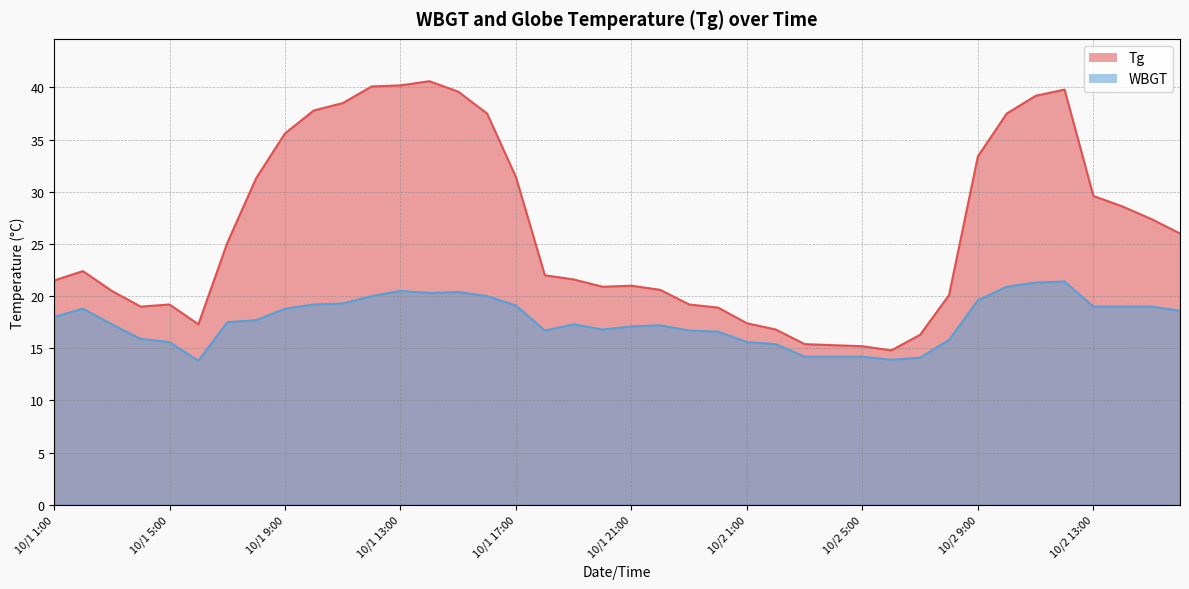

What is the sum of all WBGT values?

706.8